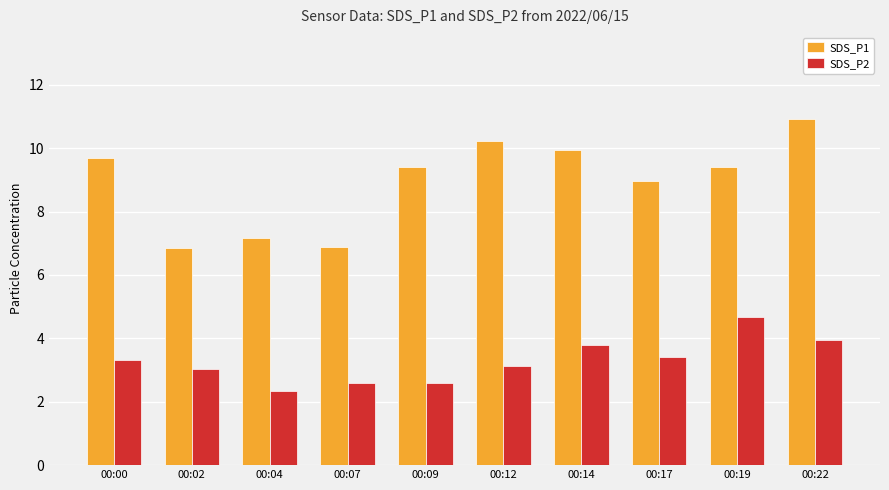

What is the difference between the maximum and minimum values in the SDS_P1 series?

4.1